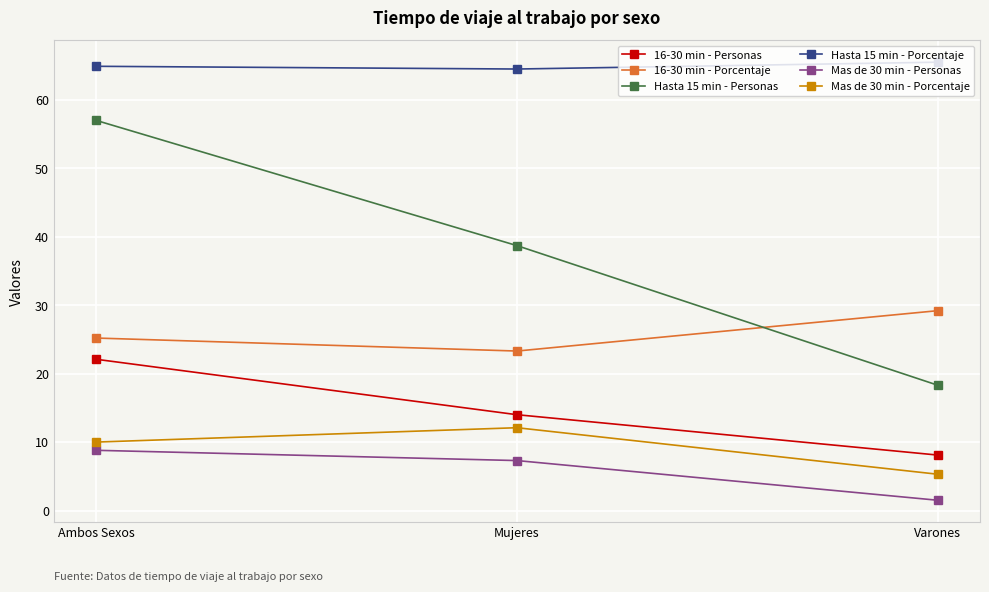

What are all the series names shown in the legend?

16-30 min - Personas, 16-30 min - Porcentaje, Hasta 15 min - Personas, Hasta 15 min - Porcentaje, Mas de 30 min - Personas, Mas de 30 min - Porcentaje